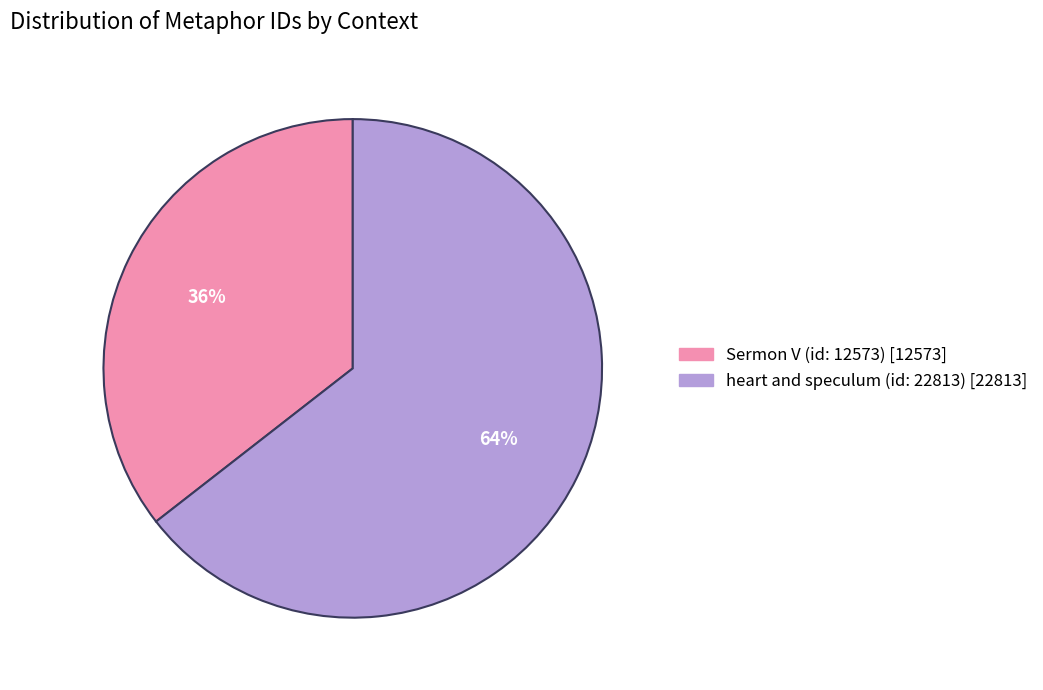

The heart and speculum (id: 22813) slice represents 64% of the pie. True or false?

True